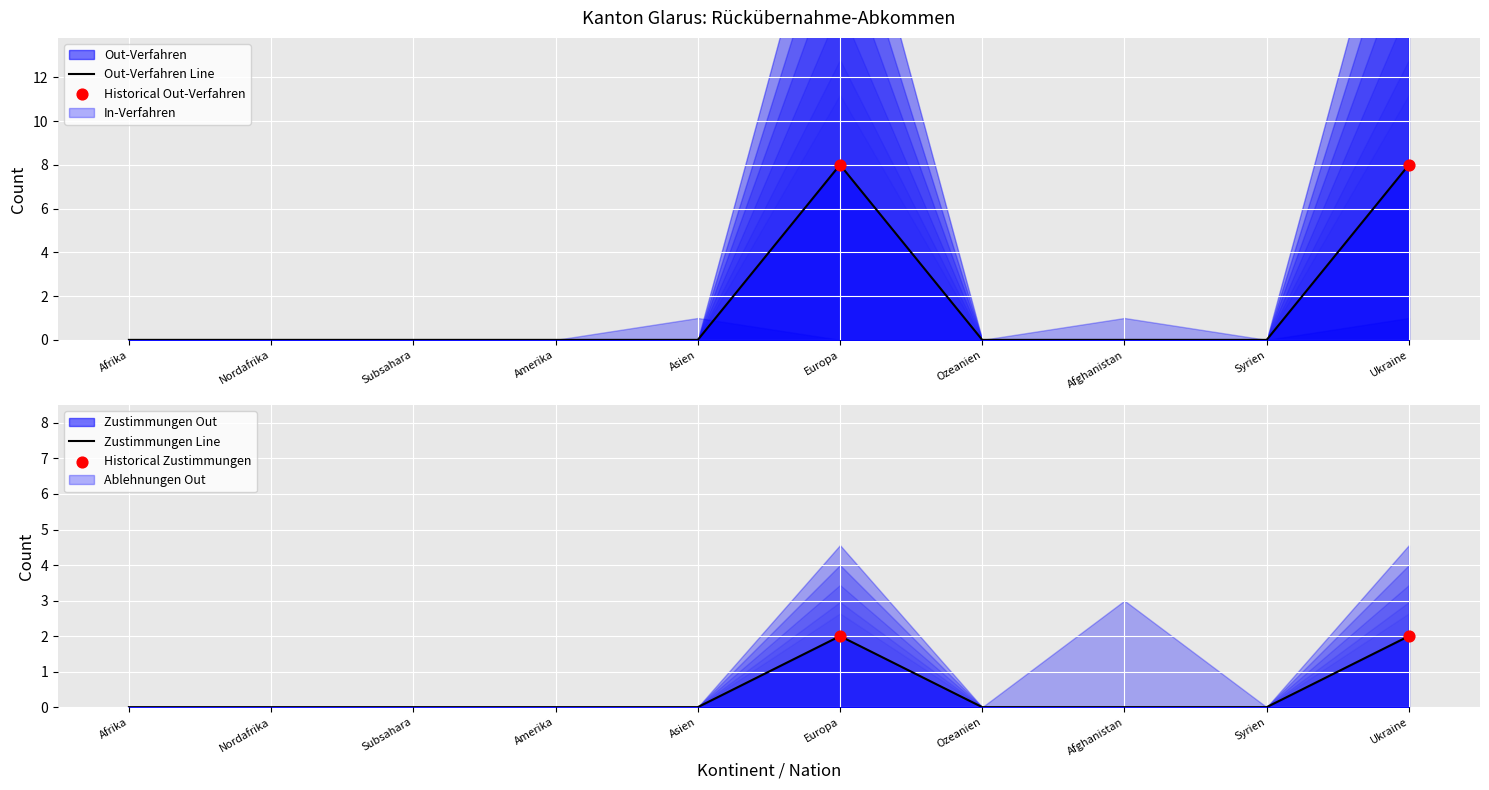

Is the value of Ablehnungen In at Nordafrika greater than the value of Out-Verfahren at Syrien?

No